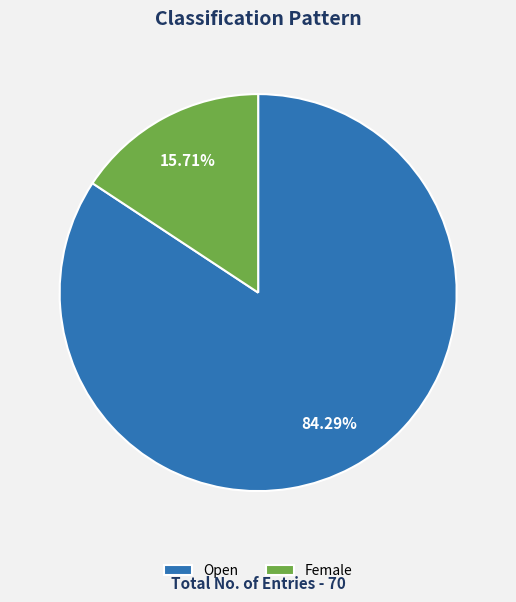

Which category has the smallest portion of the pie?

Female